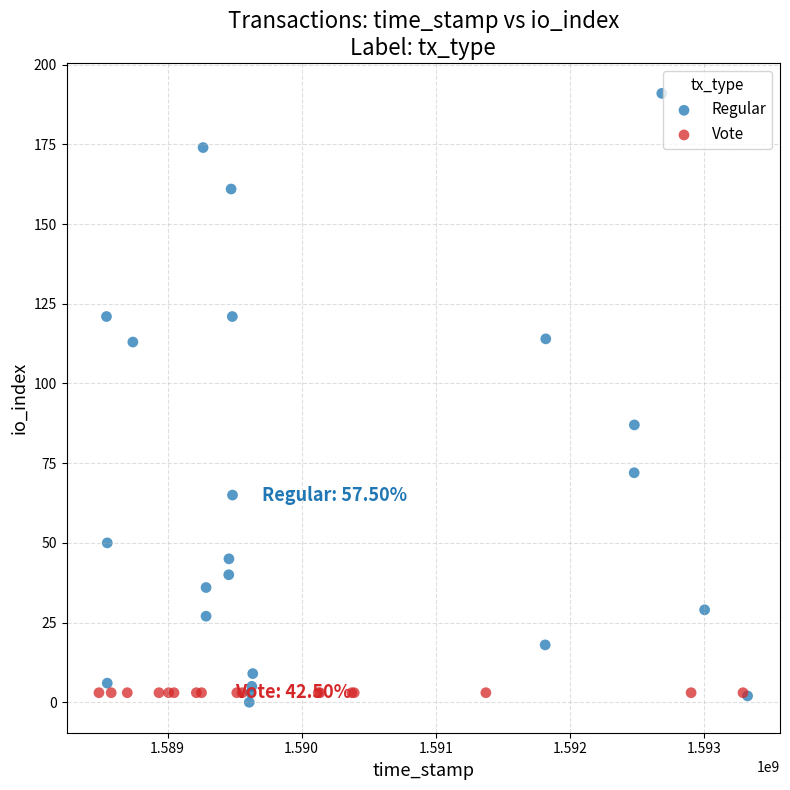

Which series reaches the maximum Y coordinate?

Regular